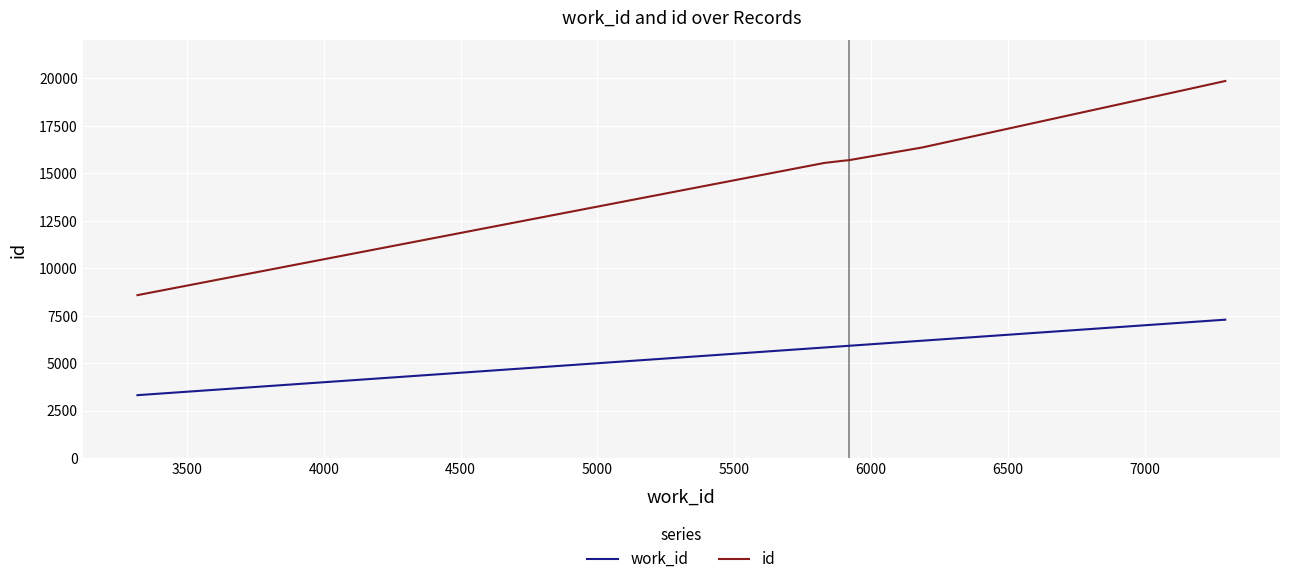

What is the smallest value displayed?

3319